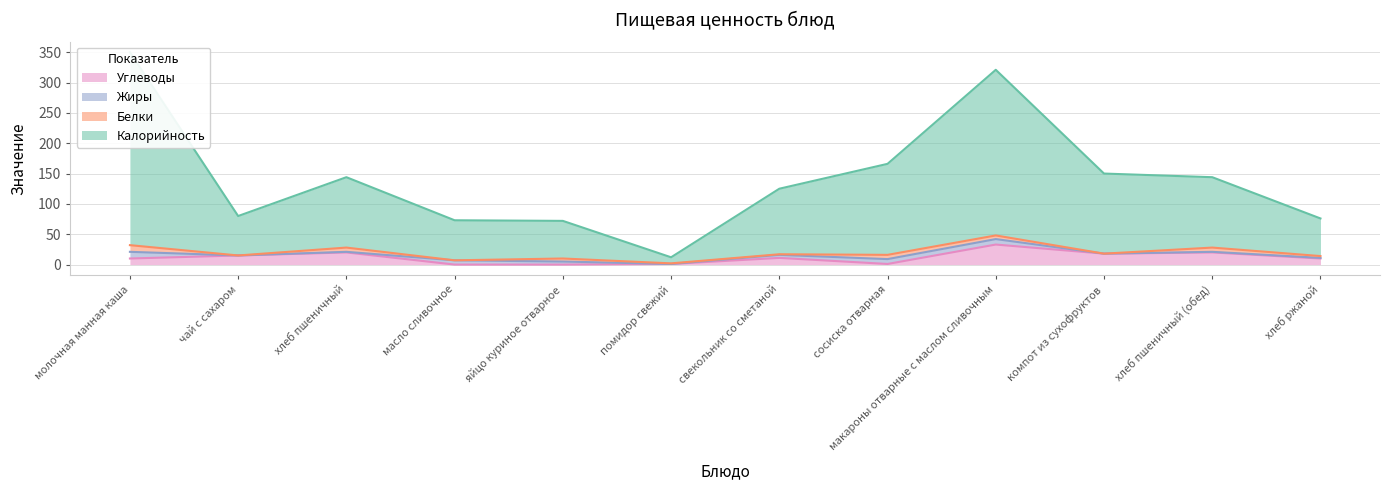

What is the label of the 3rd point from the right?

компот из сухофруктов